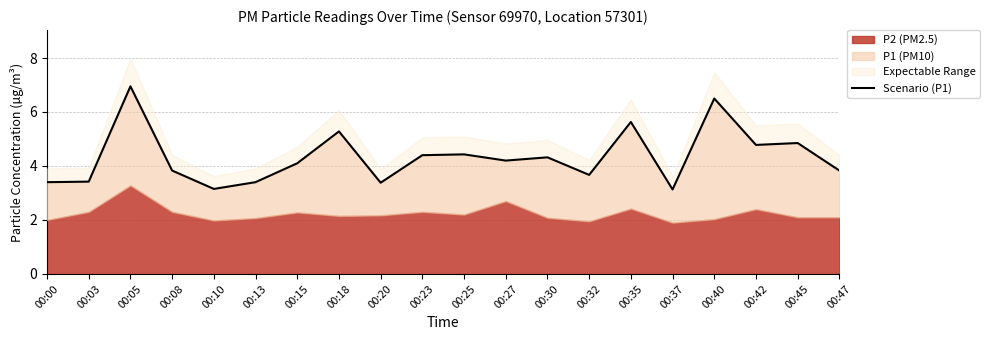

The chart shows a value of 7.0 at 00:05. True or false?

True